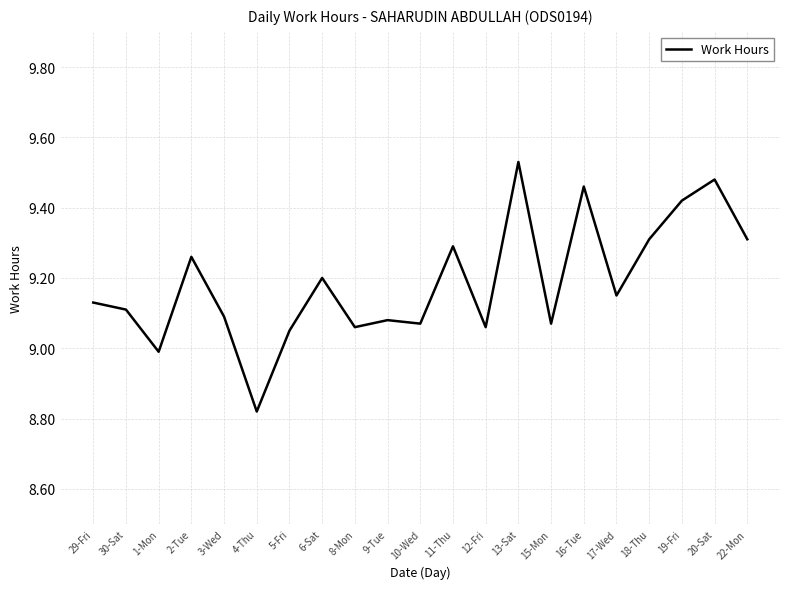

Does the chart display data point markers on the line(s)?

No